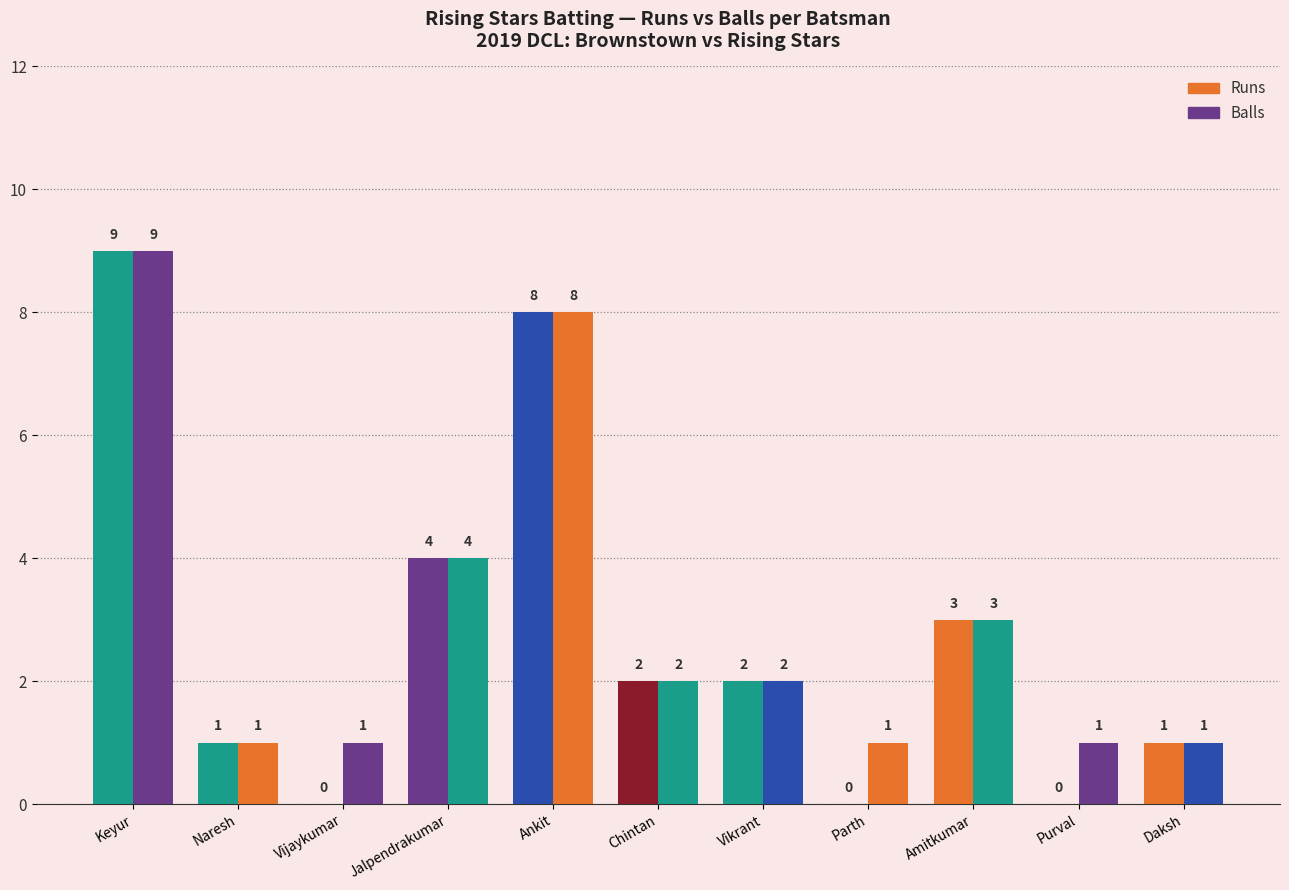

Which series has the widest spread of values?

Runs